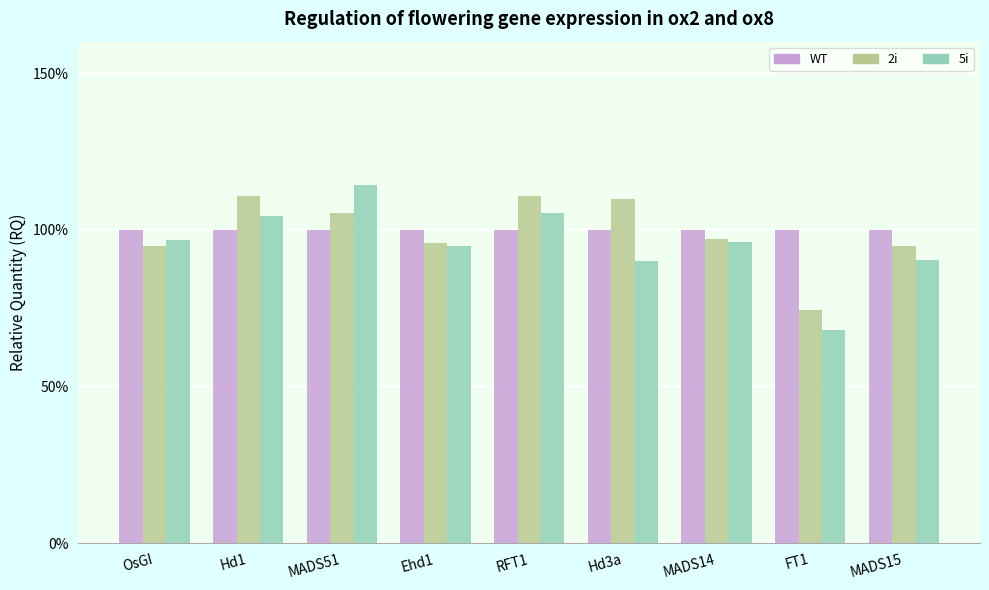

Is the value of WT at Hd1 greater than the value of 5i at Ehd1?

Yes